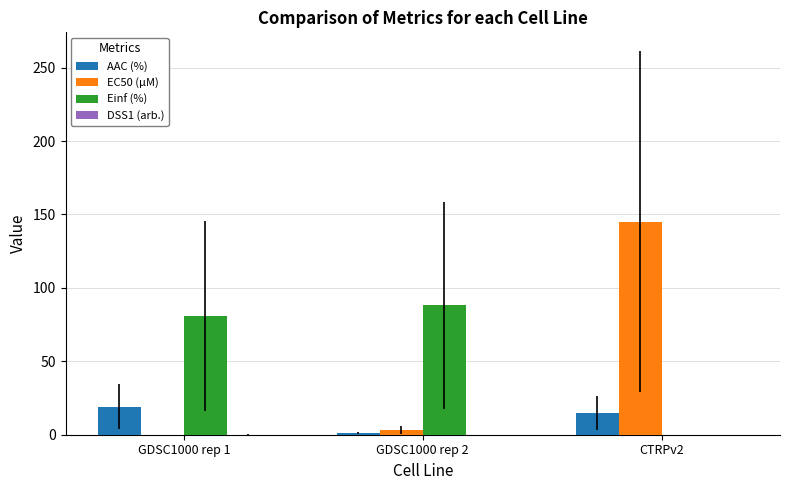

Is the value of EC50 (µM) at GDSC1000 rep 2 greater than the value of AAC (%) at CTRPv2?

No